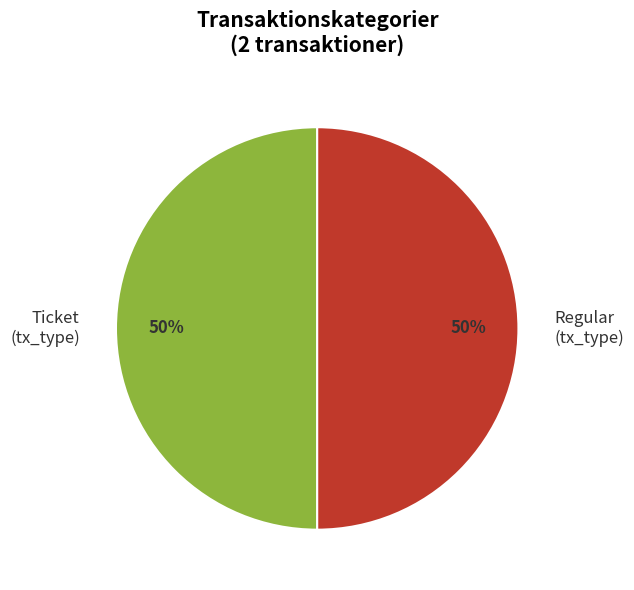

To the nearest percent, what is the combined percentage of Ticket (tx_type) and Regular (tx_type)?

100%